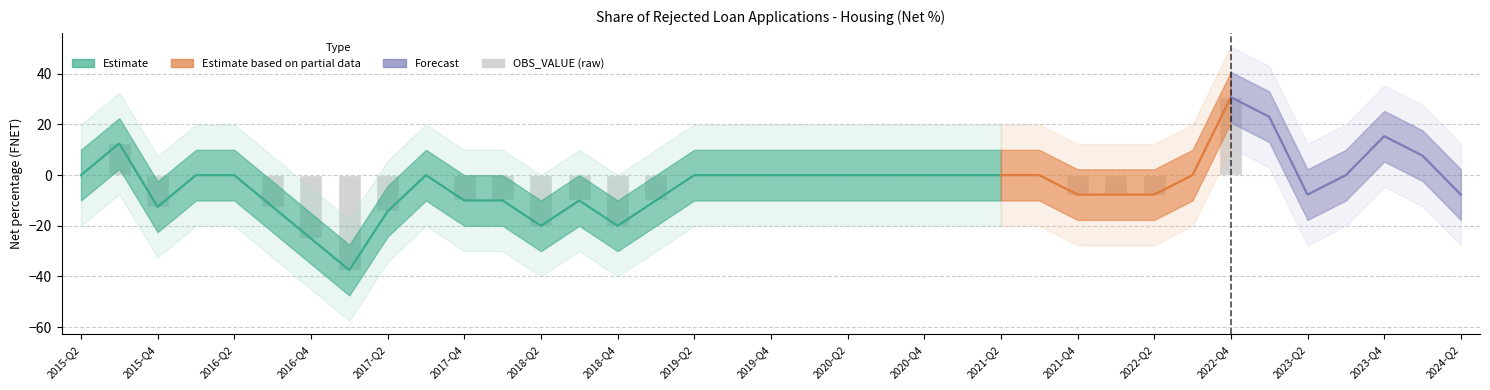

What is the label of the 15th bar from the right?

2020-Q4